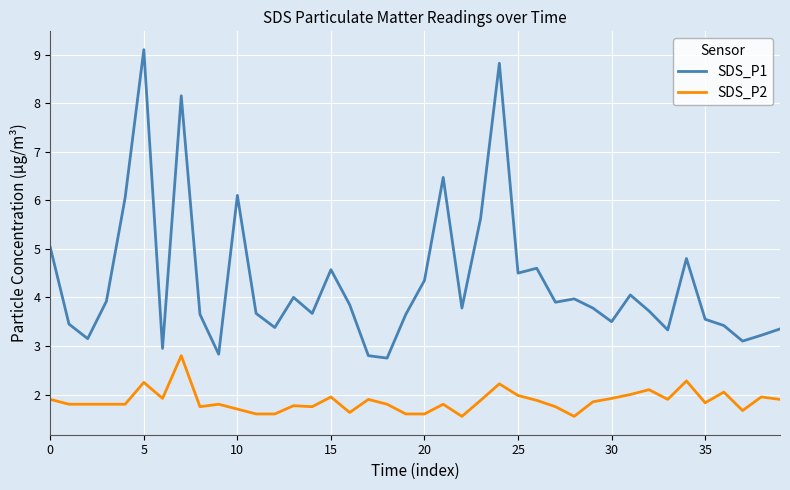

True or false: SDS_P1 and SDS_P2 intersect in this chart.

False